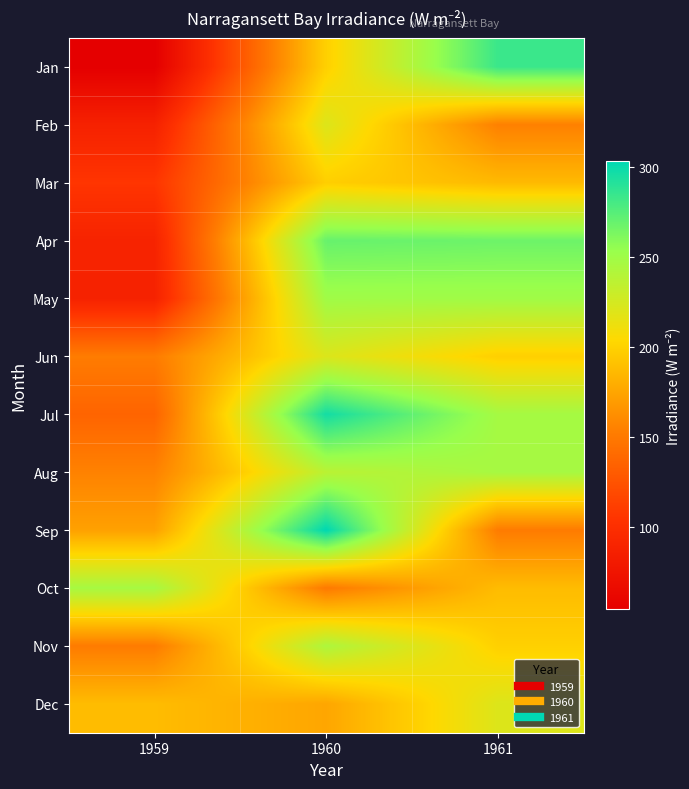

Reading left to right, transcribe all the data shown in this chart.

Jan: 1959=54.2	1960=199.0	1961=284.0
Feb: 1959=87.5	1960=220.4	1961=154.4
Mar: 1959=105.6	1960=198.1	1961=186.3
Apr: 1959=89.4	1960=269.5	1961=267.4
May: 1959=88.2	1960=249.5	1961=249.3
Jun: 1959=151.8	1960=220.8	1961=198.5
Jul: 1959=136.2	1960=296.5	1961=247.1
Aug: 1959=155.4	1960=237.1	1961=246.4
Sep: 1959=172.6	1960=303.2	1961=151.5
Oct: 1959=246.4	1960=150.5	1961=187.7
Nov: 1959=151.5	1960=243.1	1961=199.0
Dec: 1959=187.7	1960=175.5	1961=220.4